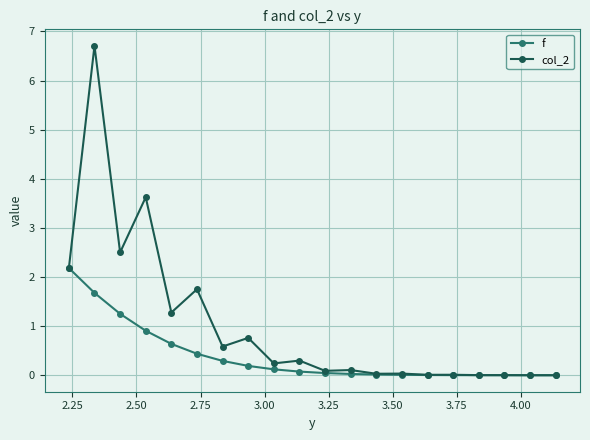

How many data points does each series have?

20